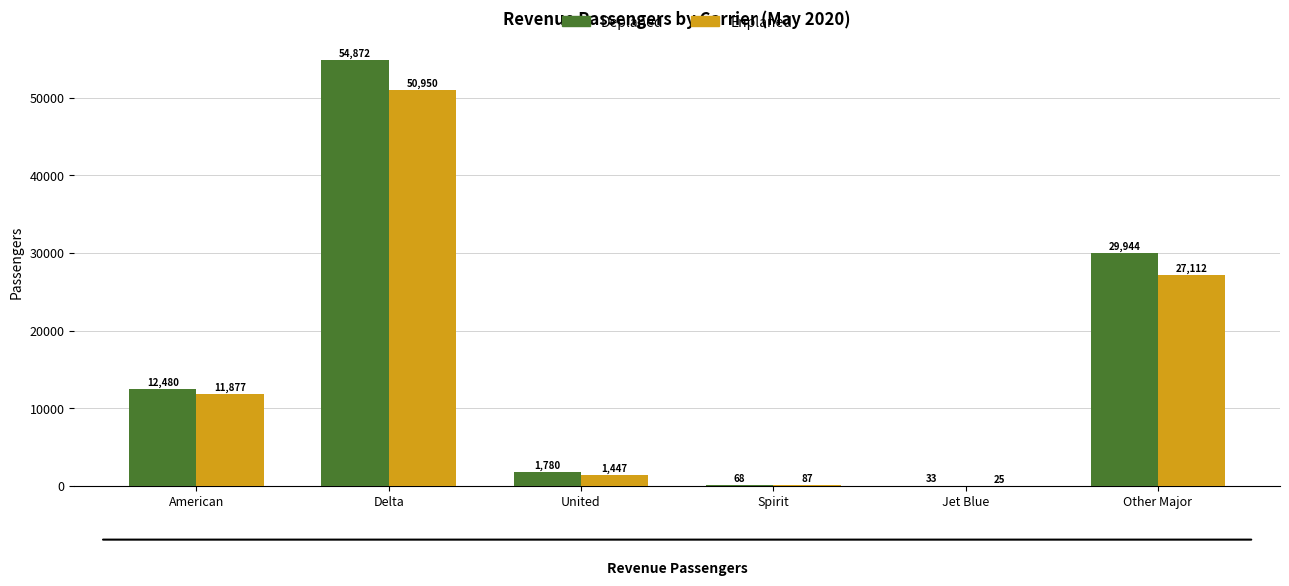

What is the average value of the Deplaned series?

16530